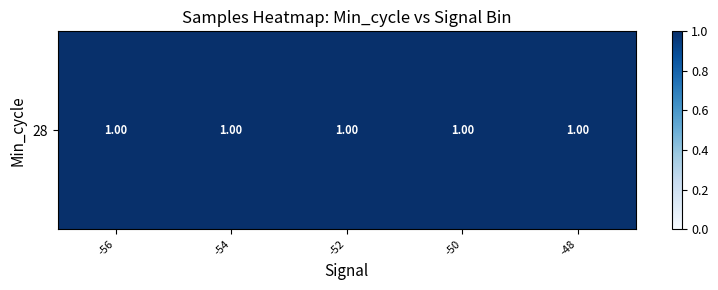

How many categories are shown in the chart?

5